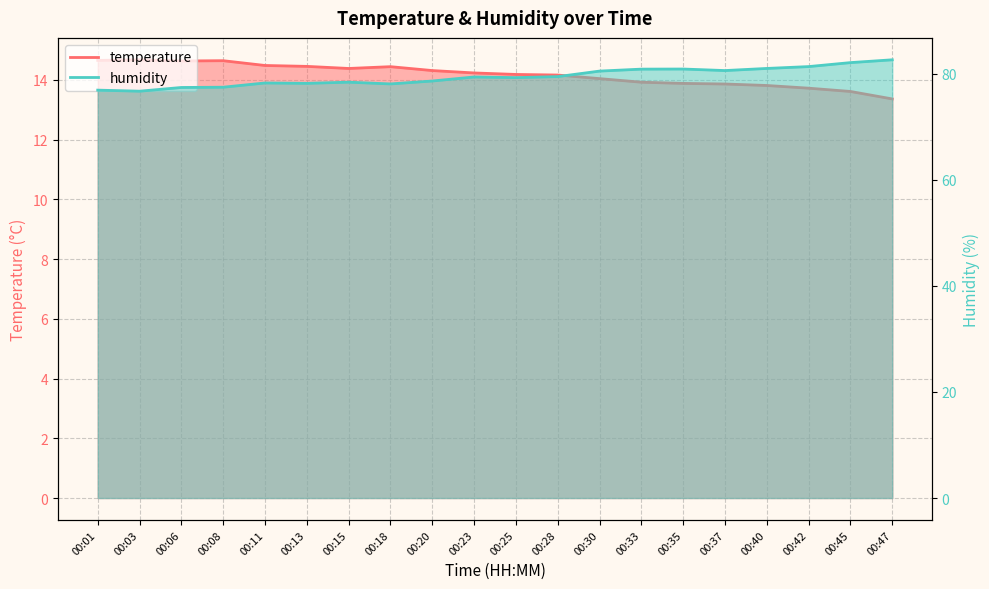

Which series has the largest range (max minus min)?

humidity